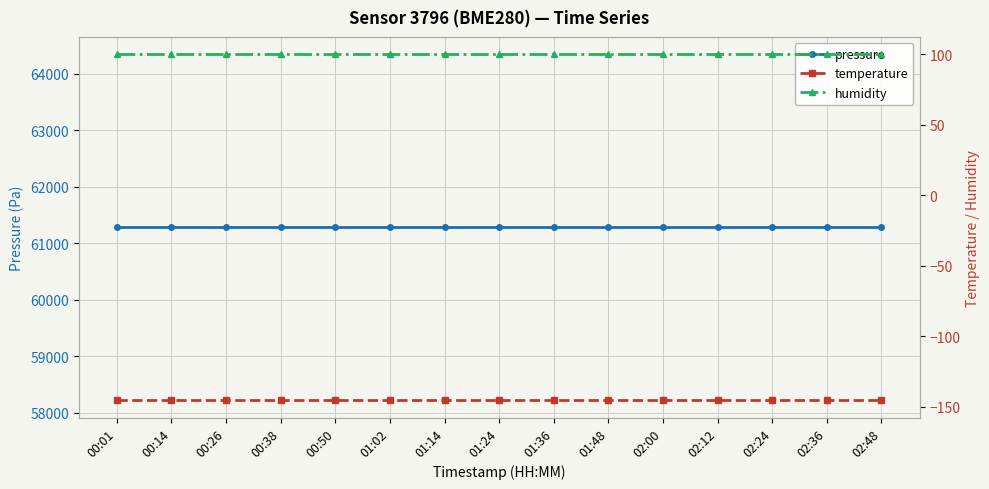

Does the chart have visible grid lines?

Yes